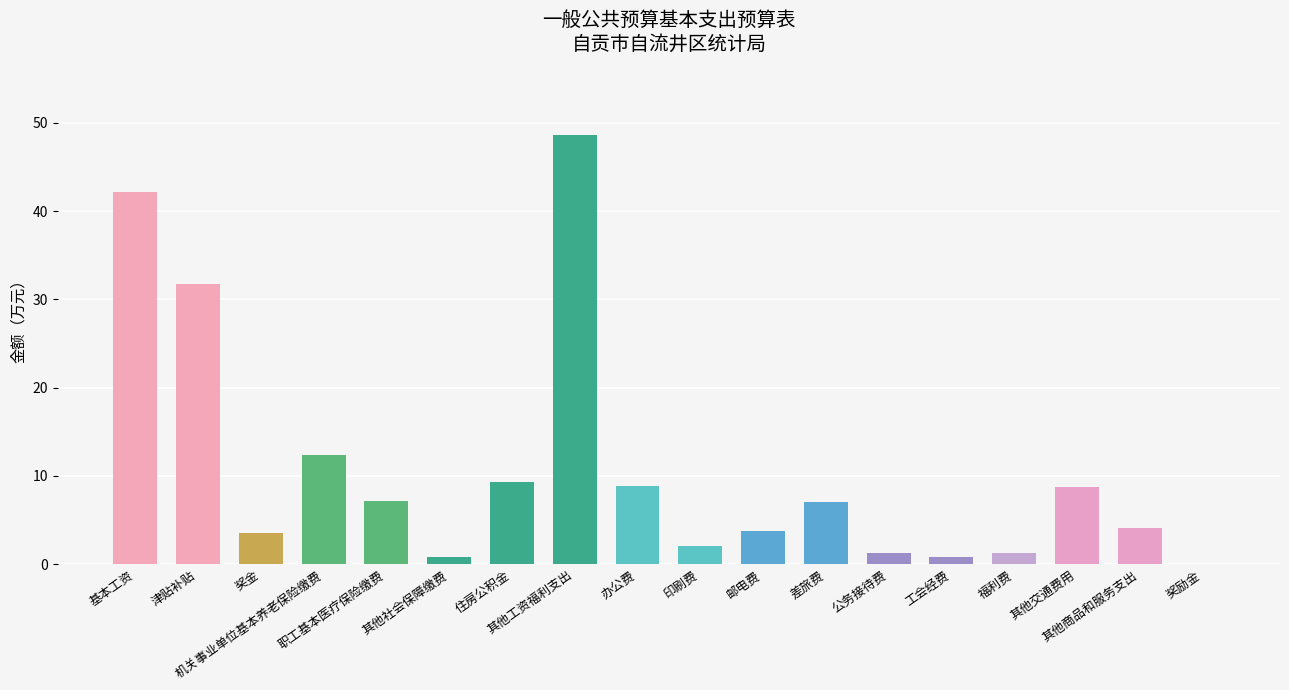

How many data points are less than 7?

9